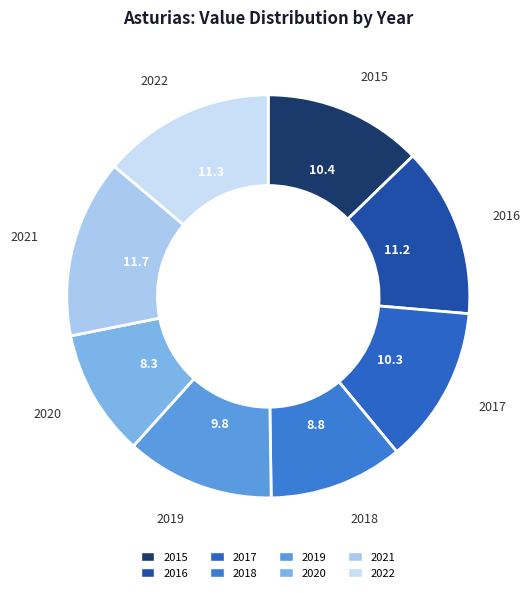

Approximately how many times larger is the value at 2020 compared to 2022?

0.7